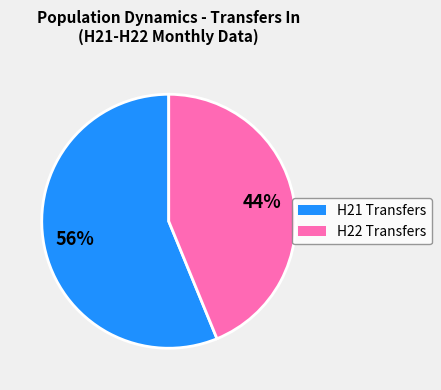

To the nearest percent, what is the difference between the largest and smallest slice percentages?

12%